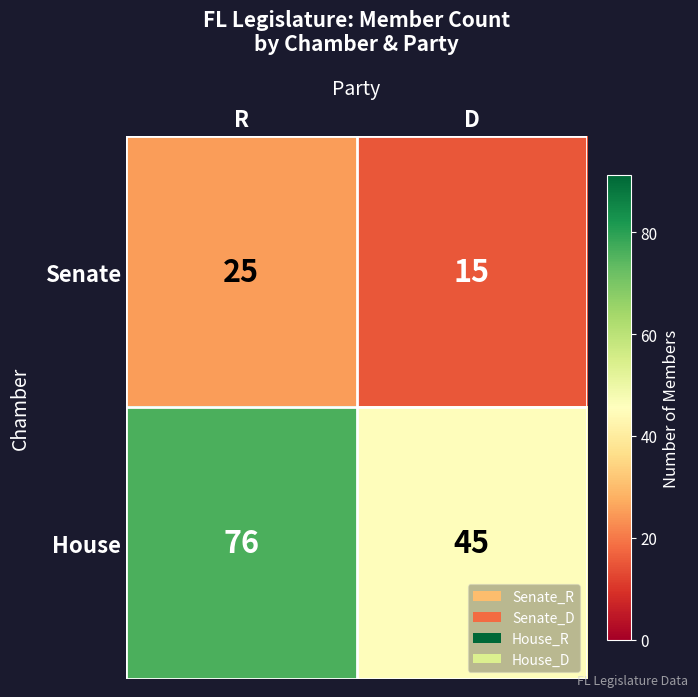

What value does the Senate series have at D?

15